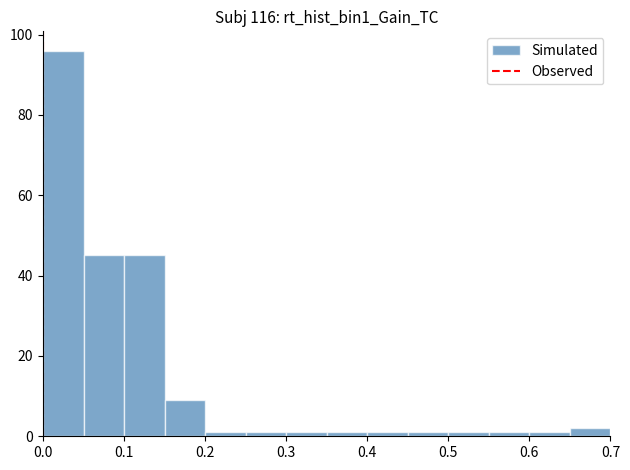

Reading left to right, list every bar in this chart as the range it spans on the x-axis followed by its height. The values are not printed on the chart, so give them approximately, as read against the axis.

0.00 to 0.05: 96
0.05 to 0.10: 46
0.10 to 0.15: 46
0.15 to 0.20: 10
0.20 to 0.25: under 2
0.25 to 0.30: under 2
0.30 to 0.35: under 2
0.35 to 0.40: under 2
0.40 to 0.45: under 2
0.45 to 0.50: under 2
0.50 to 0.55: under 2
0.55 to 0.60: under 2
0.60 to 0.65: under 2
0.65 to 0.70: 2